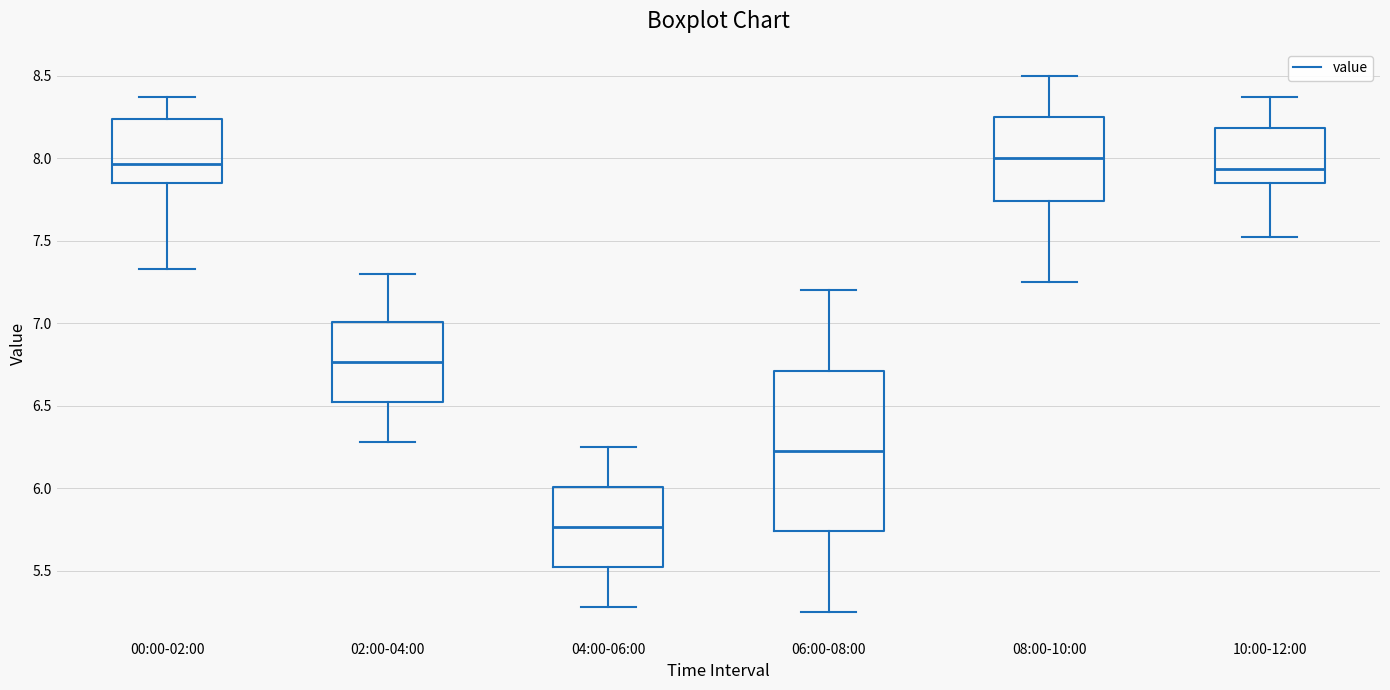

Where is the upper edge of the box for 08:00-10:00 on the y-axis? The values are not printed on the chart, so give them approximately, as read against the axis.

8.25